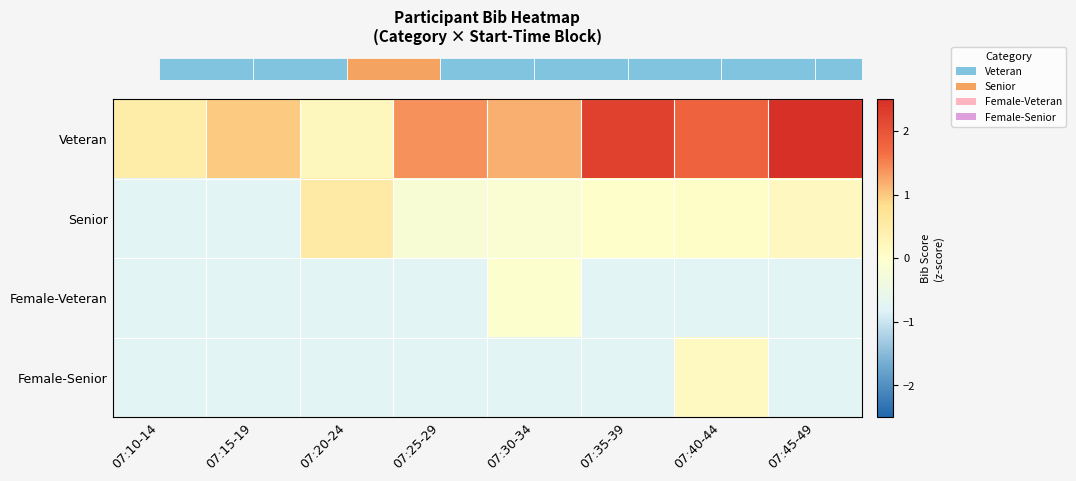

At which category is the sum across all series the highest?

07:45-49